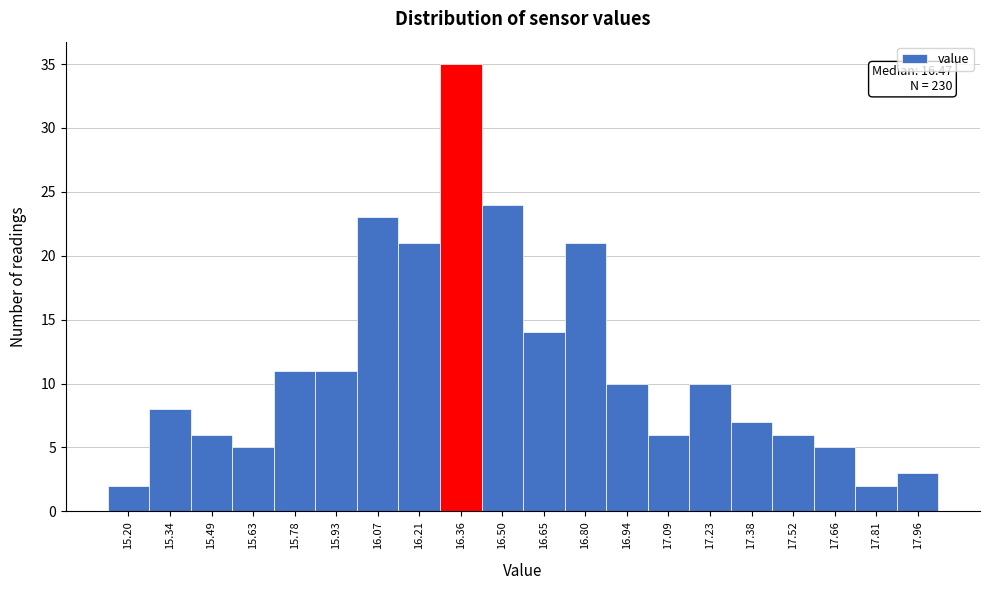

Reading right to left, list all the values displayed in this chart.

3	2	5	6	7	10	6	10	21	14	24	35	21	23	11	11	5	6	8	2